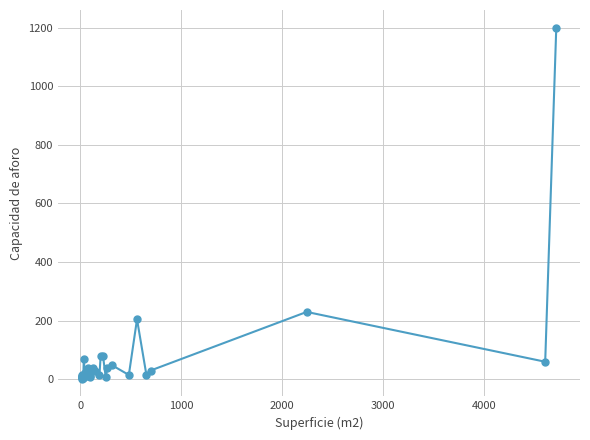

The chart shows a value of 5 at 2000. True or false?

False